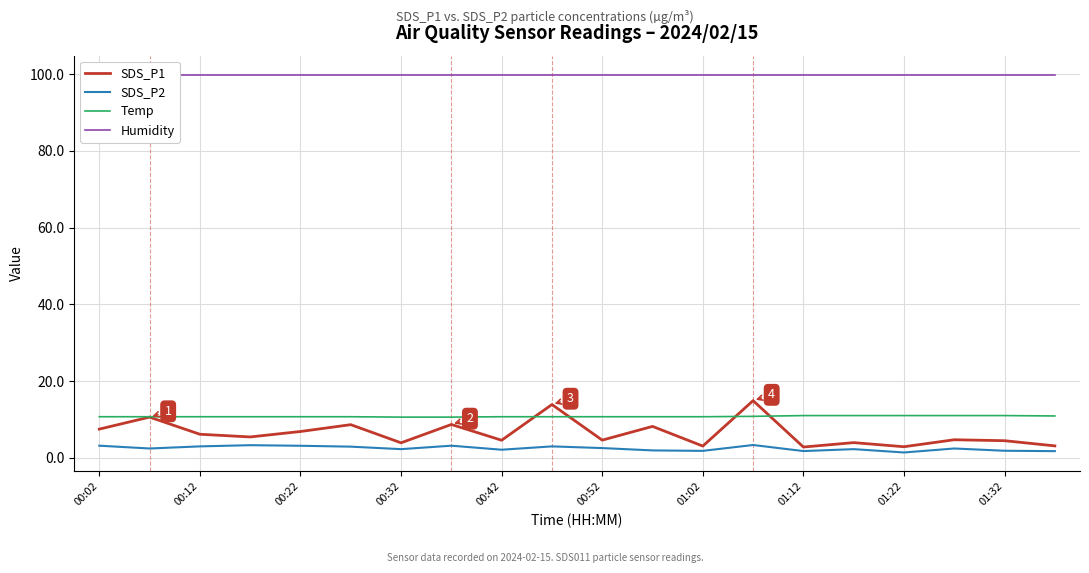

The SDS_P1 series shows 4.5 at 01:32. True or false?

True